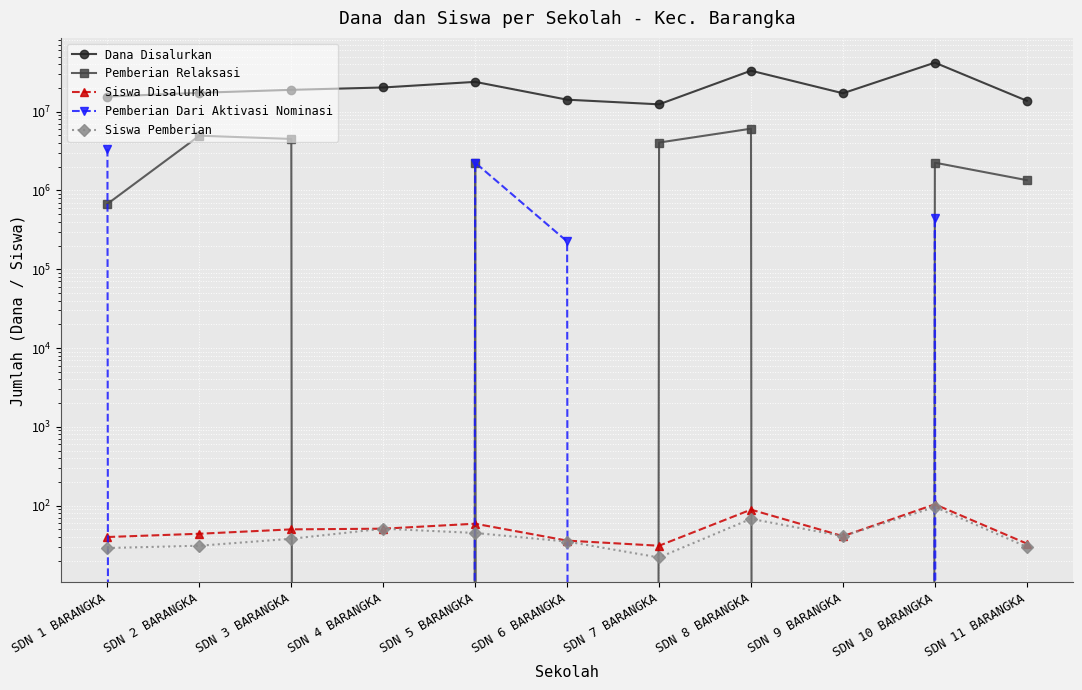

Reading left to right, list all the values displayed in this chart.

Dana Disalurkan: 15525000	17325000	18900000	20250000	23850000	14175000	12375000	33075000	17100000	41850000	13725000
Pemberian Relaksasi: 675000	4950000	4500000	0	2250000	0	4050000	6075000	0	2250000	1350000
Siswa Disalurkan: 40	44	50	51	59	36	31	89	41	104	33
Pemberian Dari Aktivasi Nominasi: 3375000	0	0	0	2250000	225000	0	0	0	450000	0
Siswa Pemberian: 29	31	38	51	45	35	22	68	41	96	30